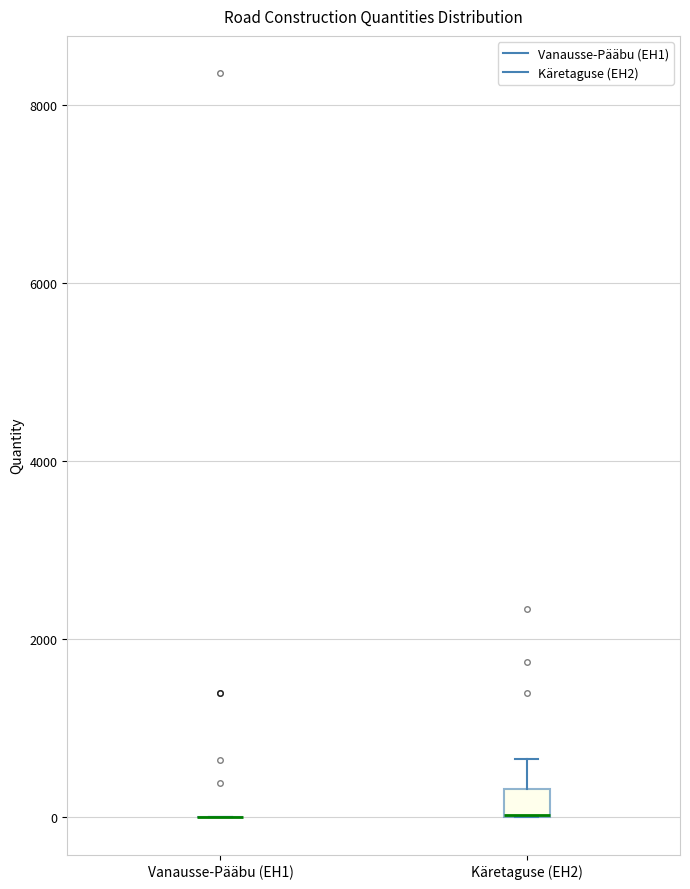

Comparing the boxes themselves (not the whiskers), which one is the tallest?

Käretaguse (EH2)